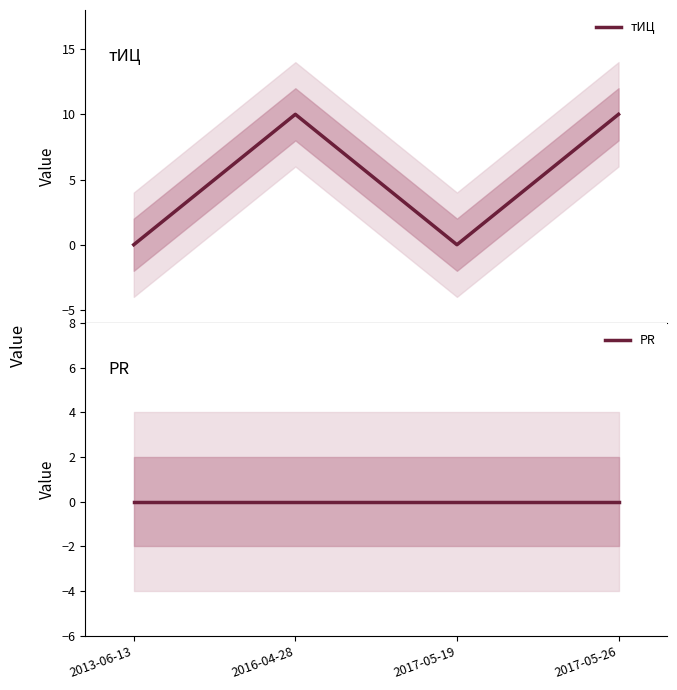

What is the approximate value of тИЦ at 2017-05-26?

10